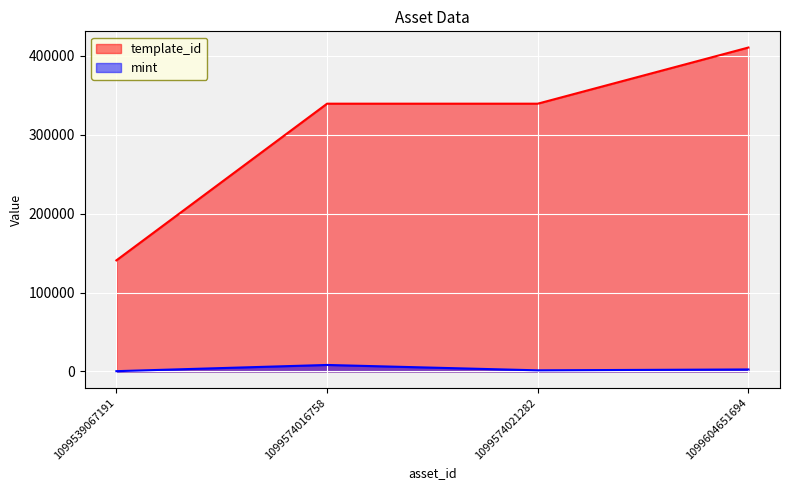

List the series in order of their overall mean, lowest first.

mint, template_id